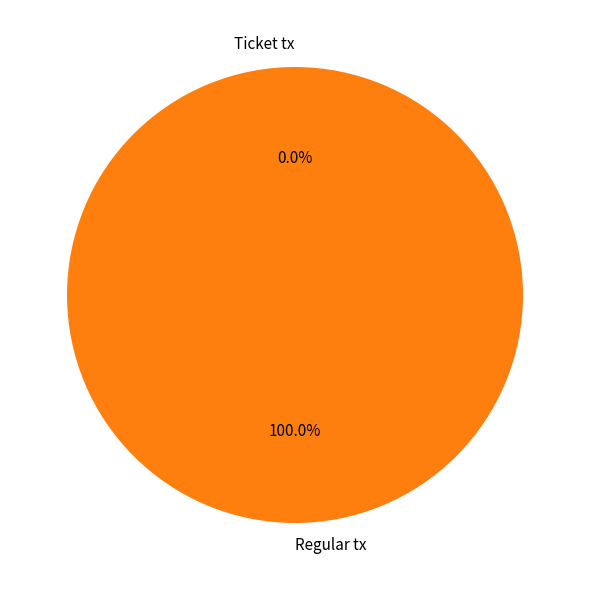

To the nearest percent, what is the combined percentage of Ticket tx and Regular tx?

100%